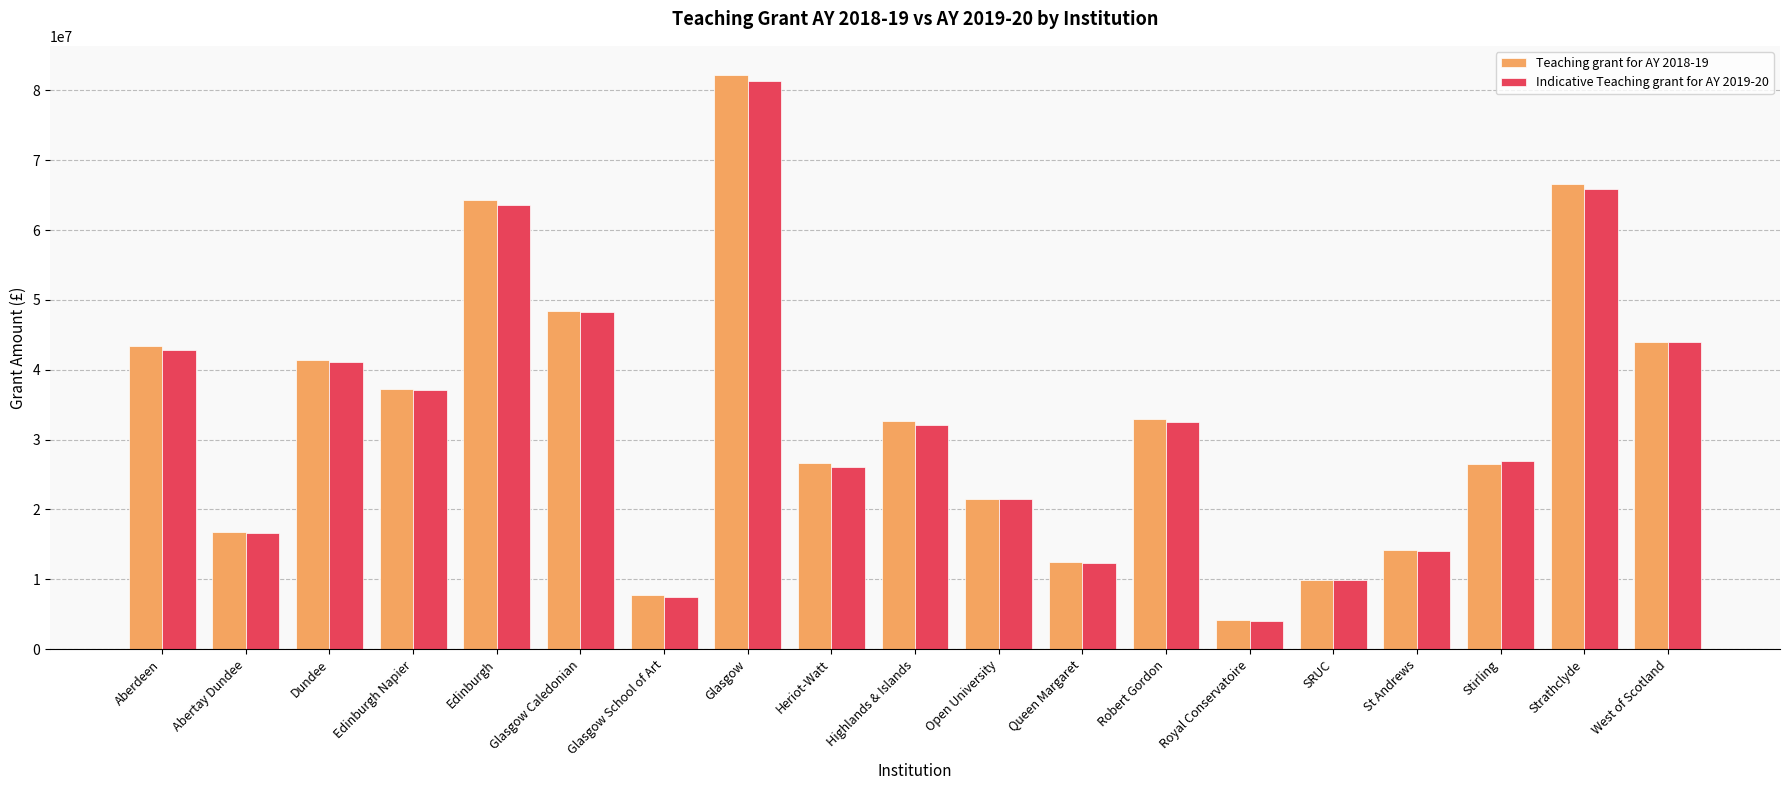

How many values in the Teaching grant for AY 2018-19 series are below 32594854?

9